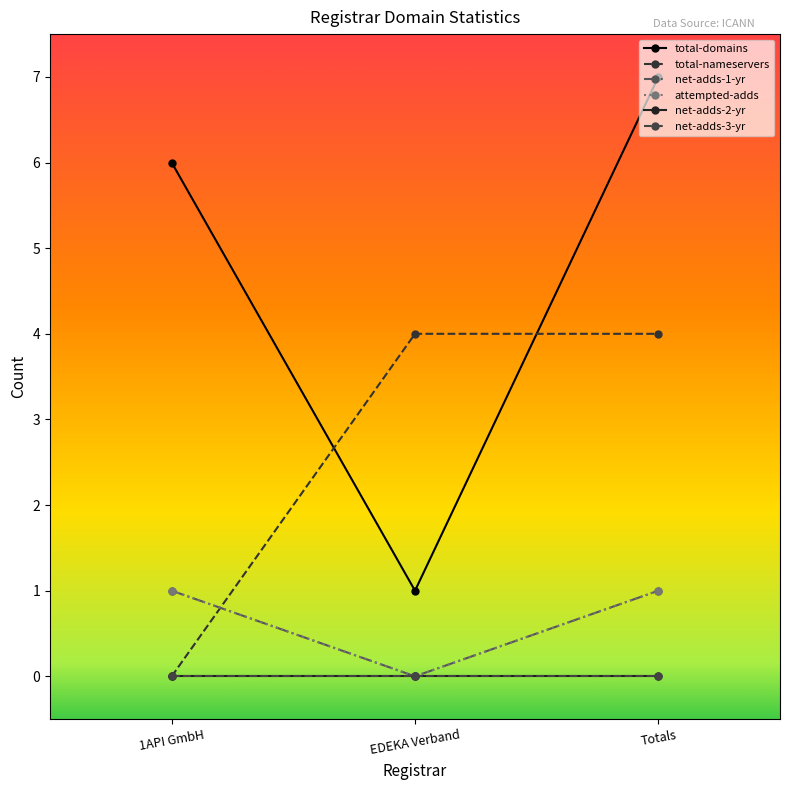

Count the total-nameservers values in the range 0 to 4.

3